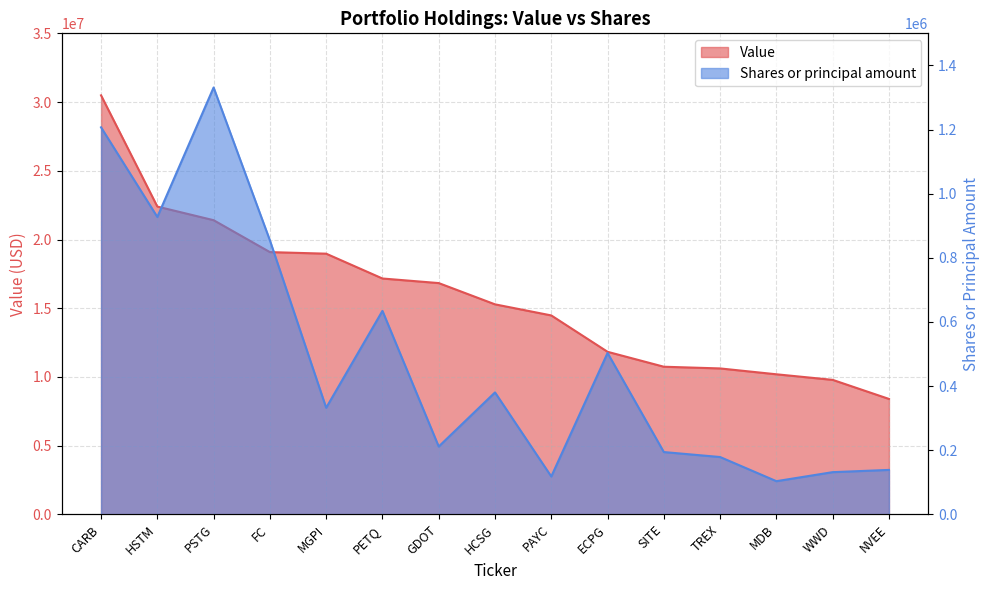

Reading right to left, transcribe all the data shown in this chart.

Value: NVEE=8401000	WWD=9788000	MDB=10194000	TREX=10620000	SITE=10744000	ECPG=11830000	PAYC=14476000	HCSG=15283000	GDOT=16830000	PETQ=17163000	MGPI=18969000	FC=19084000	PSTG=21405000	HSTM=22397000	CARB=30488000
Shares or principal amount: NVEE=138742	WWD=131750	MDB=103616	TREX=178900	SITE=194400	ECPG=503393	PAYC=118221	HCSG=380369	GDOT=211650	PETQ=634650	MGPI=332505	FC=854629	PSTG=1331159	HSTM=927428	CARB=1206966